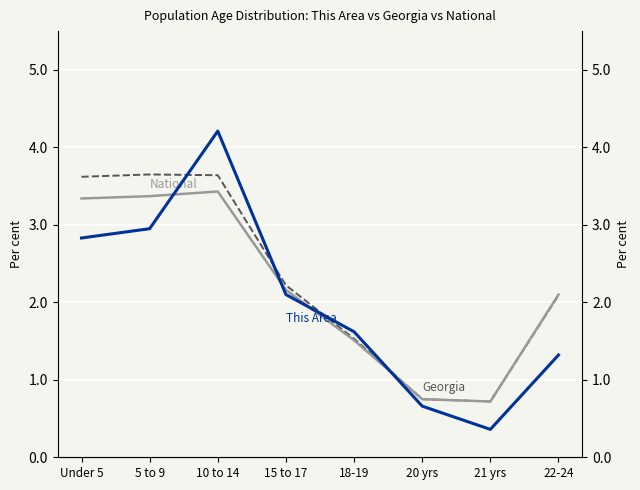

Where do Georgia and This Area first cross each other?

5 to 9 and 10 to 14